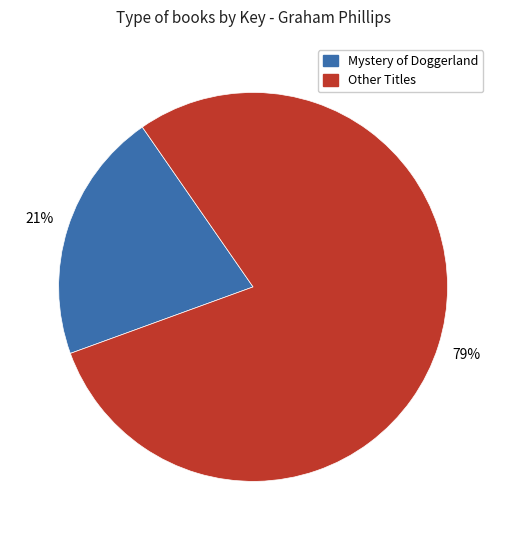

To the nearest percent, what is the average slice percentage?

50%